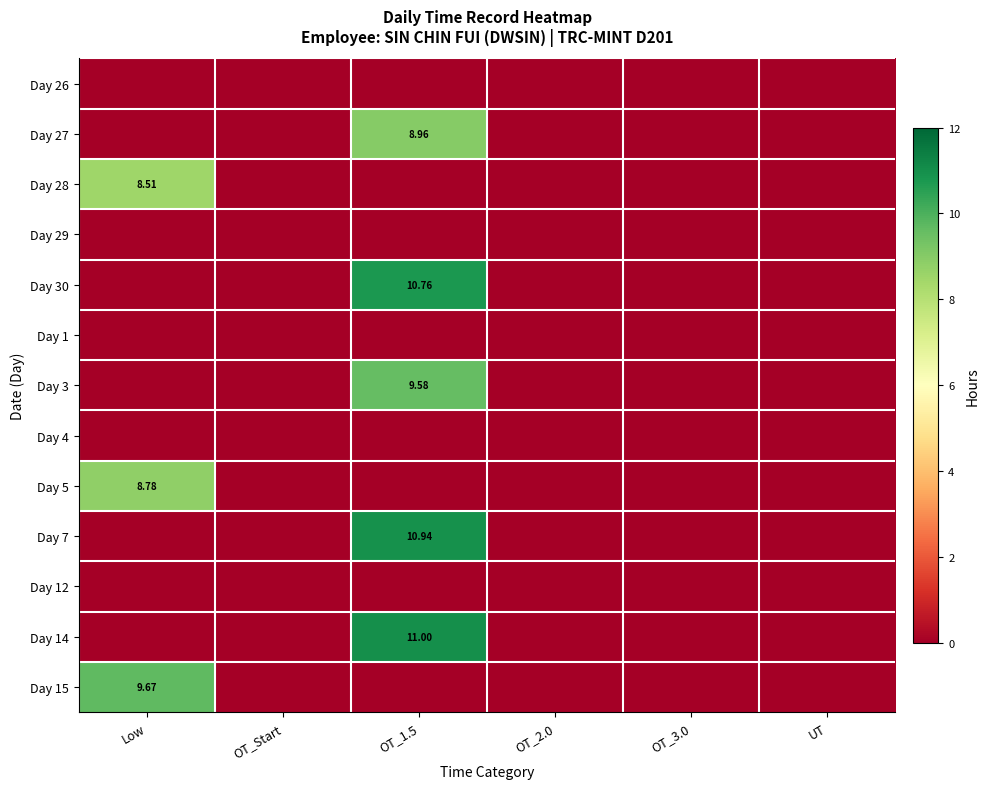

Which category has the lowest value across all series?

Low